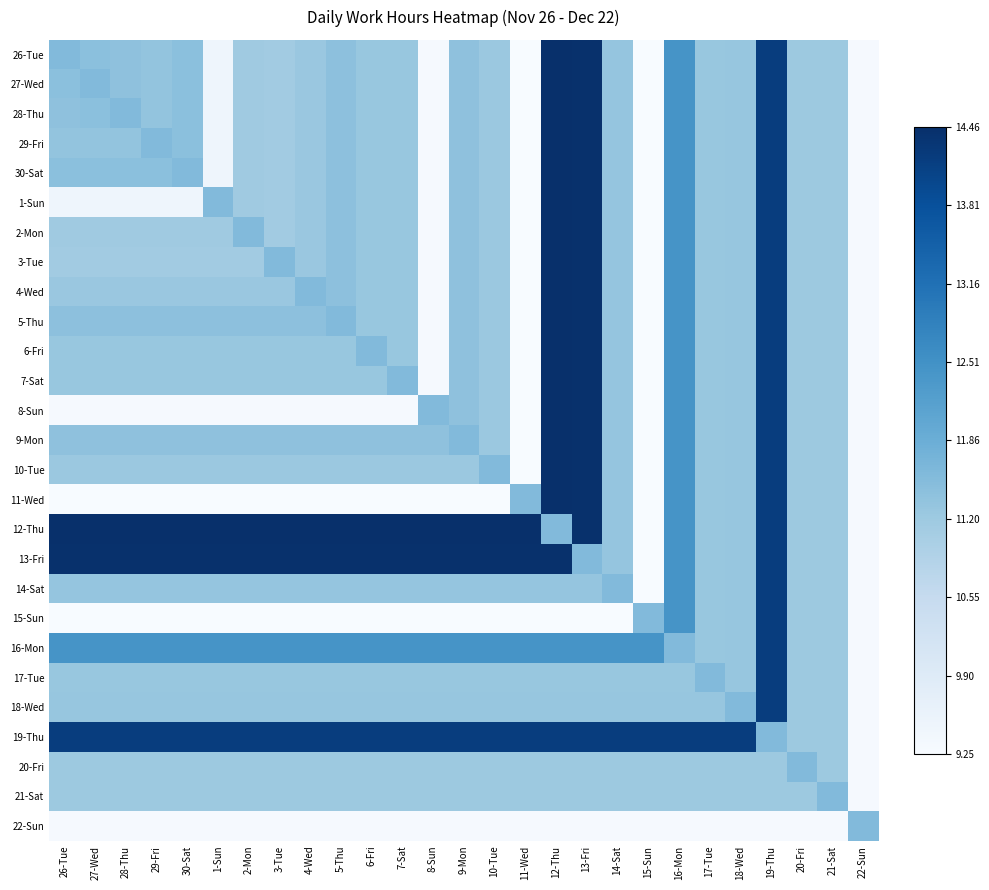

At 7-Sat, list the series in order from smallest to largest.

11-Wed, 15-Sun, 8-Sun, 22-Sun, 20-Fri, 21-Sat, 10-Tue, 17-Tue, 26-Tue, 27-Wed, 28-Thu, 29-Fri, 30-Sat, 1-Sun, 2-Mon, 3-Tue, 4-Wed, 5-Thu, 6-Fri, 18-Wed, 14-Sat, 9-Mon, 7-Sat, 16-Mon, 19-Thu, 13-Fri, 12-Thu